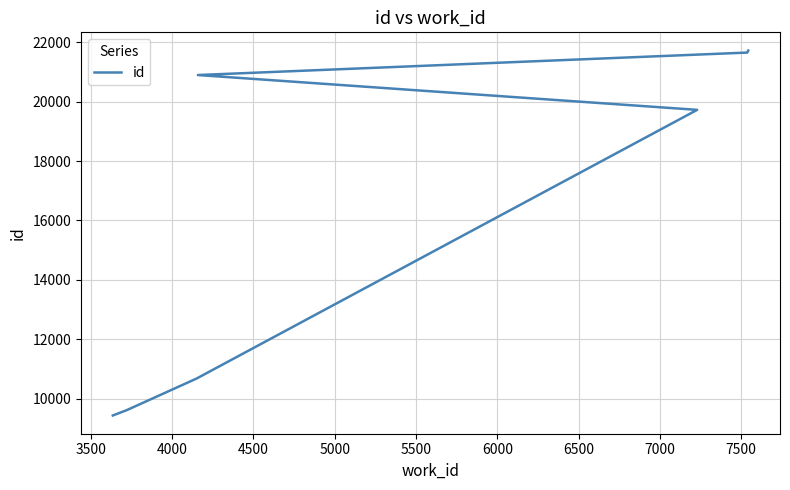

What is the greatest value displayed?

21718